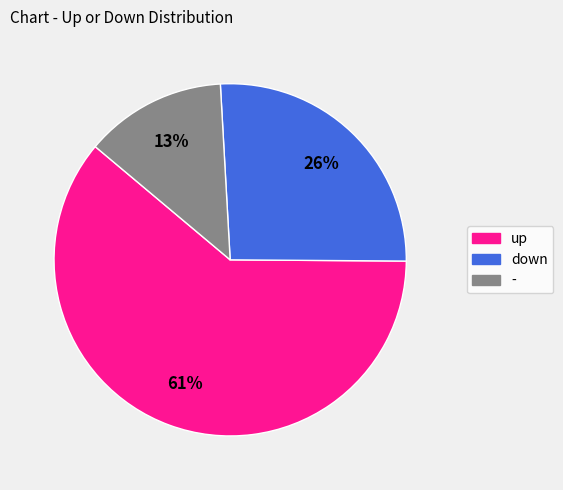

What percentage is the down slice, to the nearest percent?

26%